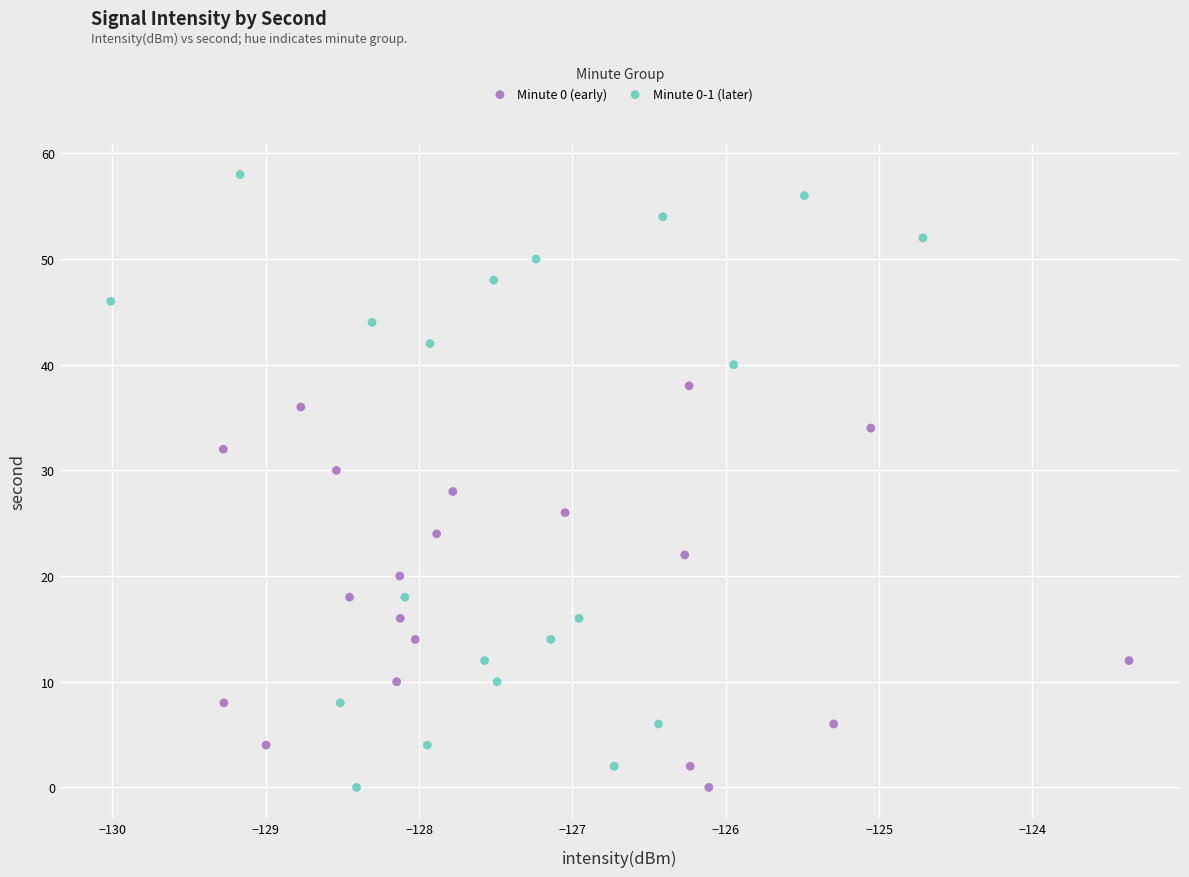

Which series has the widest spread of Y values?

Minute 0-1 (later)